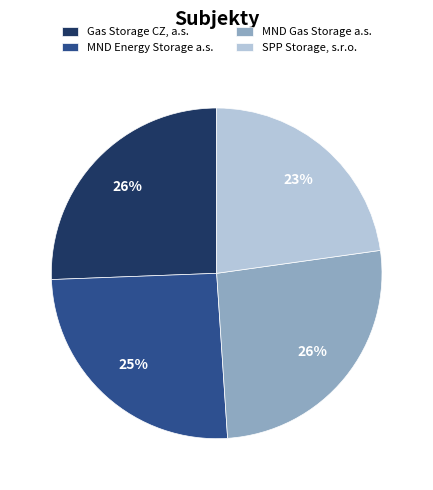

Does any single category account for the majority?

No